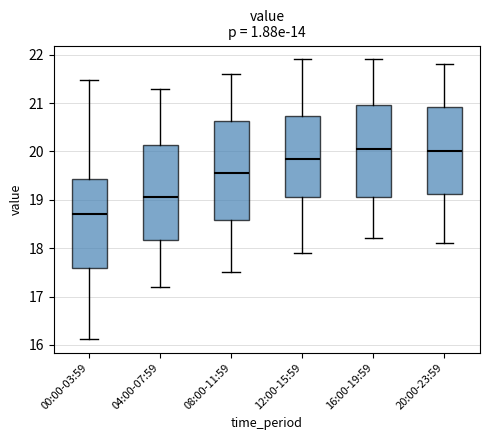

Reading left to right, transcribe this box plot: for each box, give where its median line is, the range the box spans, and where its two whiskers end, as read against the y-axis. The values are not printed on the chart, so give them approximately, as read against the axis.

00:00-03:59: median 18.7, box 17.6 to 19.4, whiskers 16.1 to 21.5
04:00-07:59: median 19.1, box 18.2 to 20.1, whiskers 17.2 to 21.3
08:00-11:59: median 19.6, box 18.6 to 20.6, whiskers 17.5 to 21.6
12:00-15:59: median 19.9, box 19.1 to 20.7, whiskers 17.9 to 21.9
16:00-19:59: median 20.1, box 19.1 to 21.0, whiskers 18.2 to 21.9
20:00-23:59: median 20.0, box 19.1 to 20.9, whiskers 18.1 to 21.8